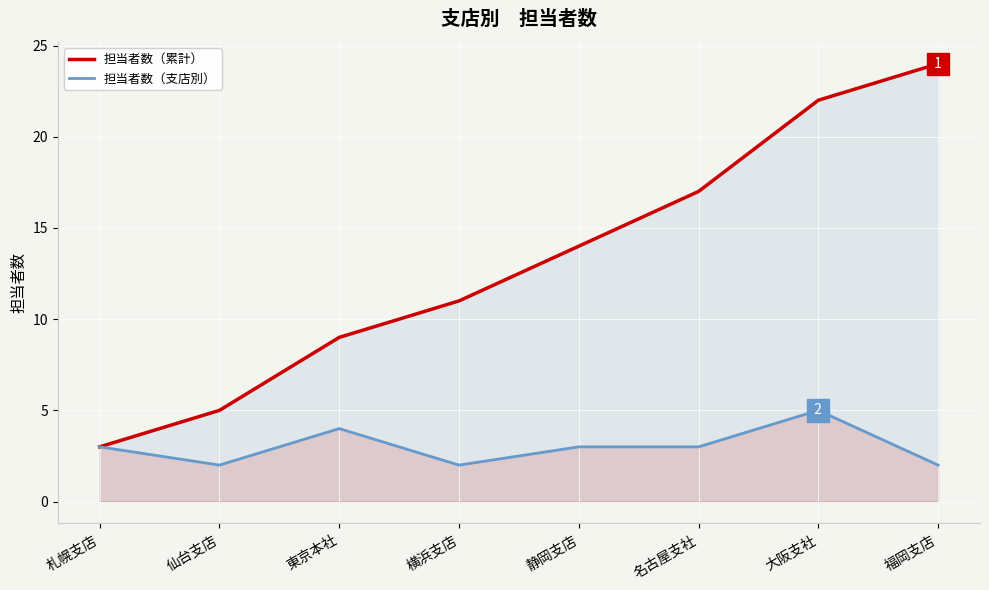

Which series has the largest total across all categories?

担当者数（累計）